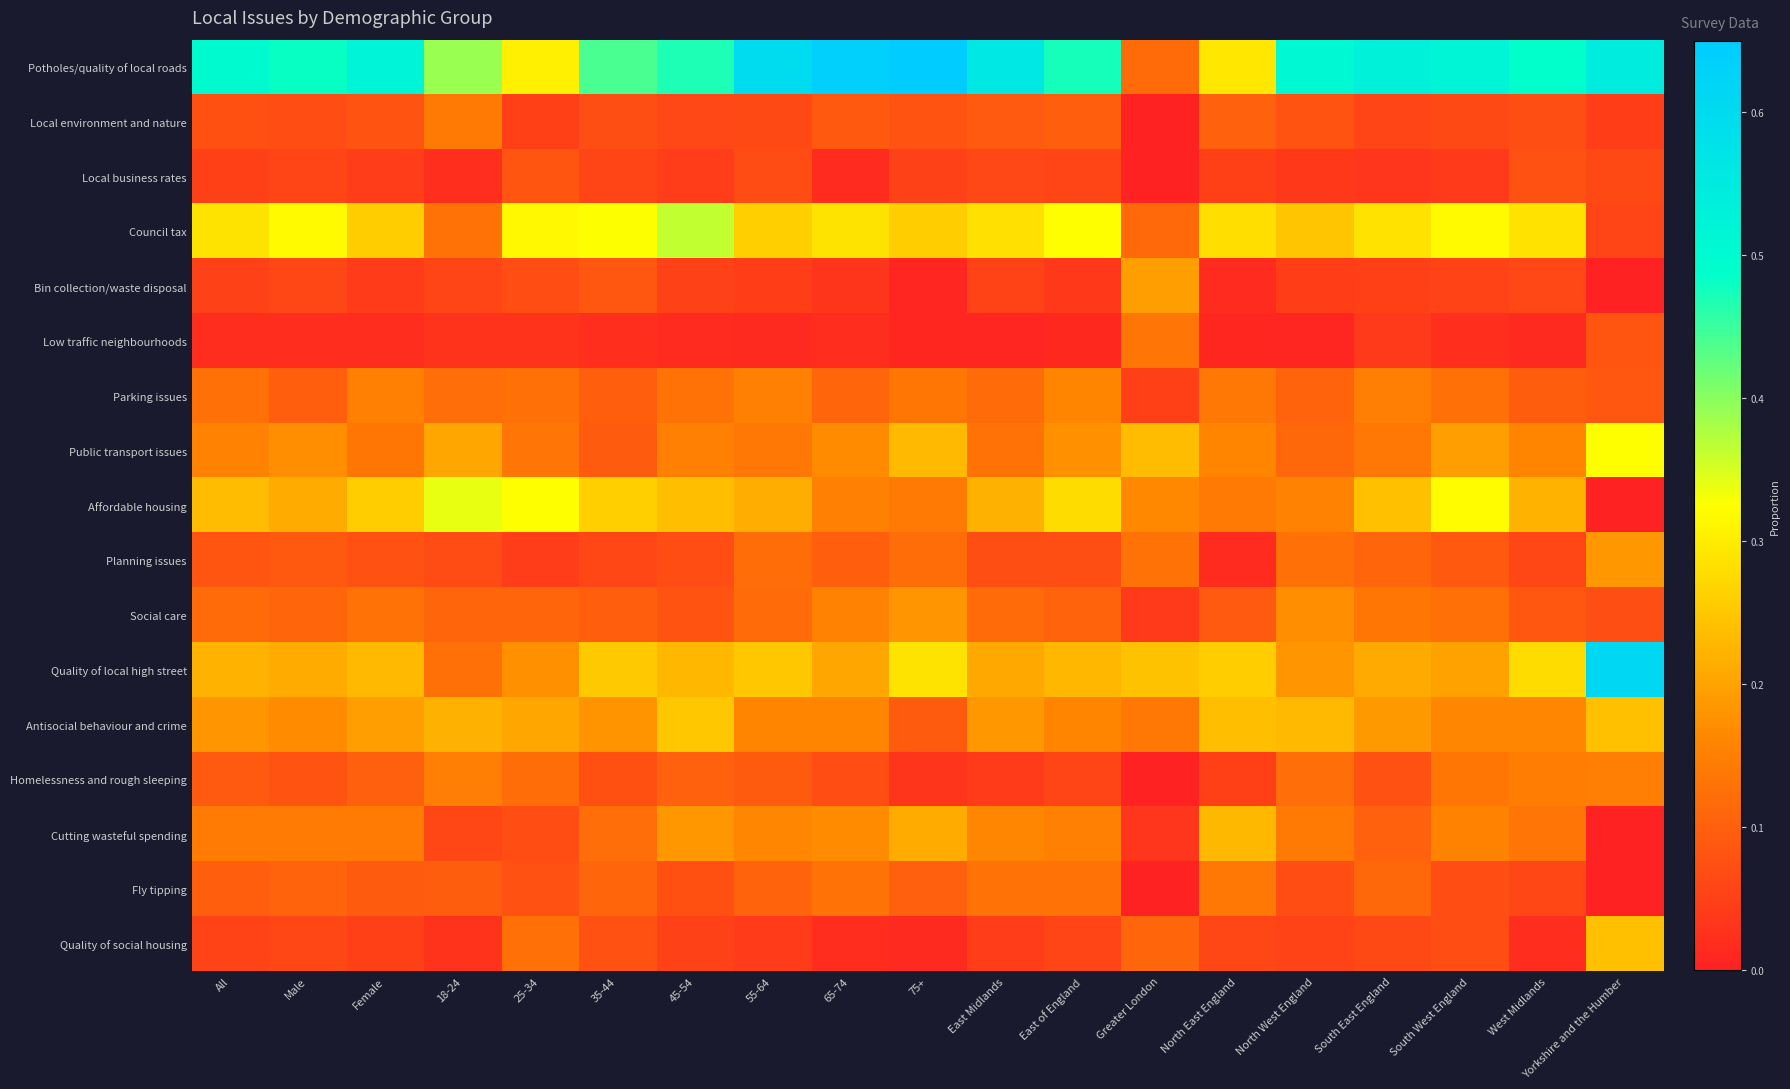

Count the number of categories in the chart.

19